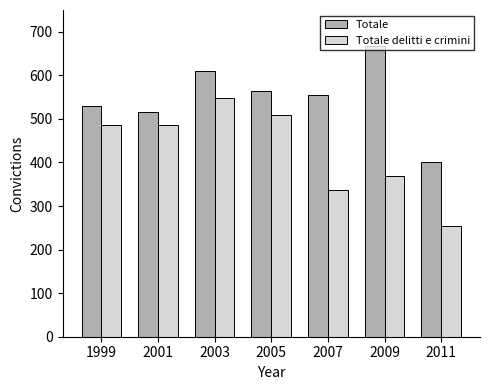

What is the difference between the highest and lowest values at 2005?

57